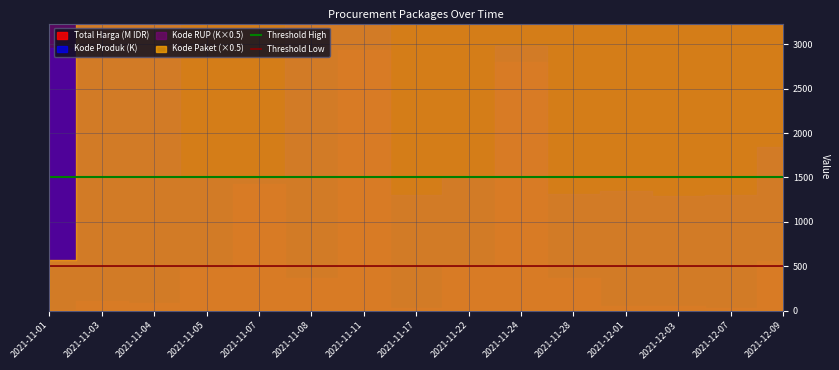

Which category has the lowest value in the Threshold Low series?

2021-11-01